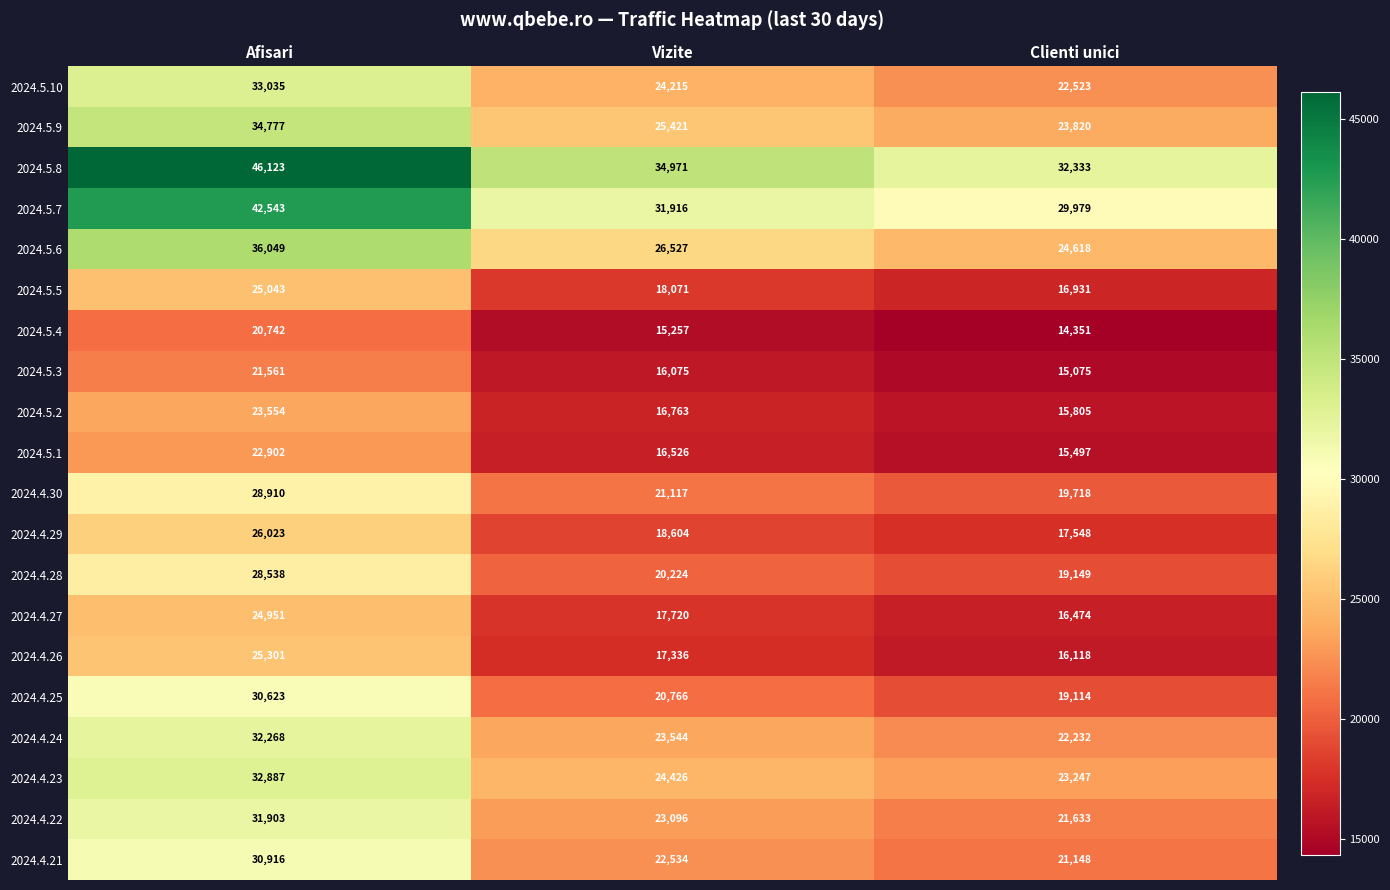

How many categories are shown in the chart?

3